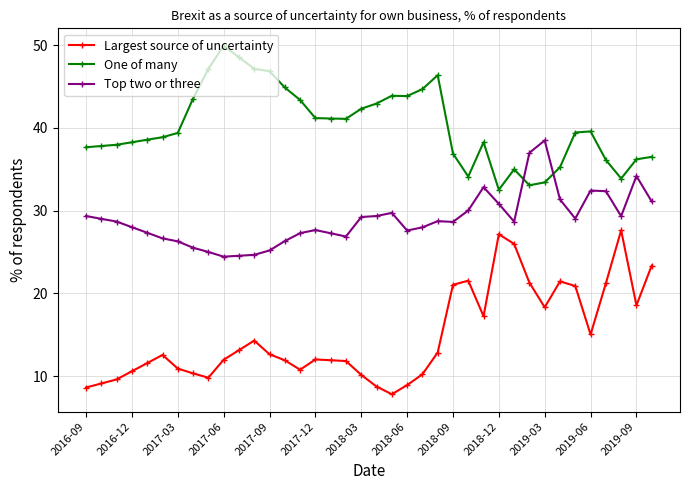

What is the value of the Largest source of uncertainty point at the 11th from the left?

13.2